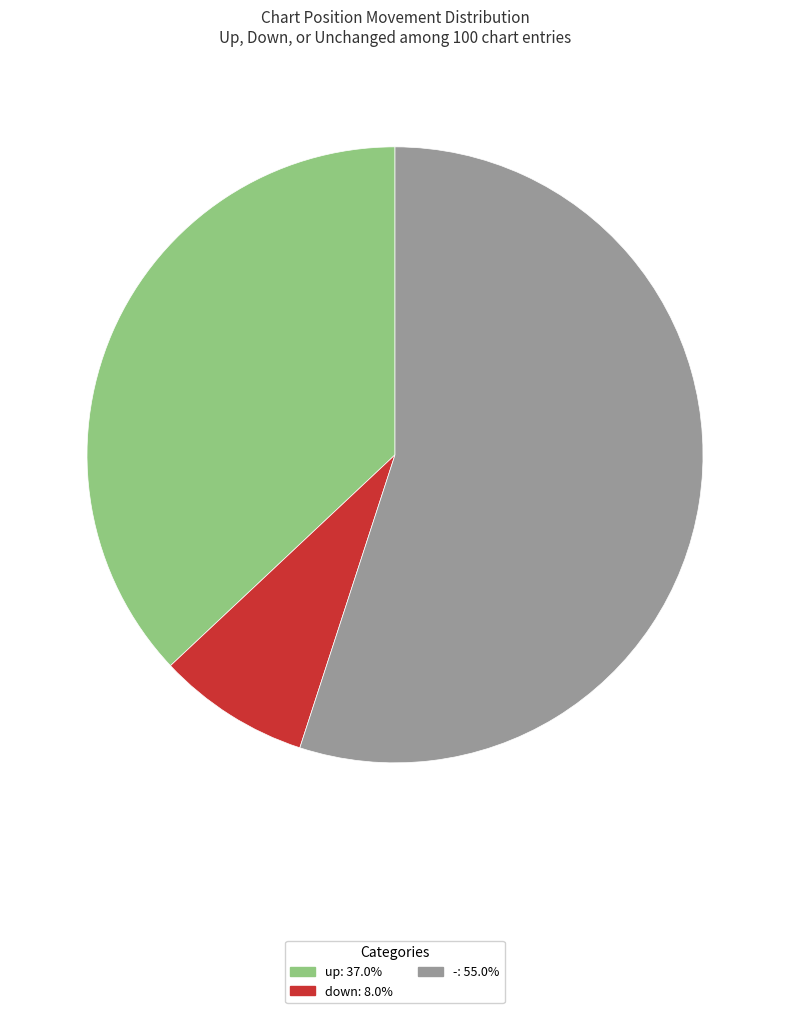

What is the majority slice?

-